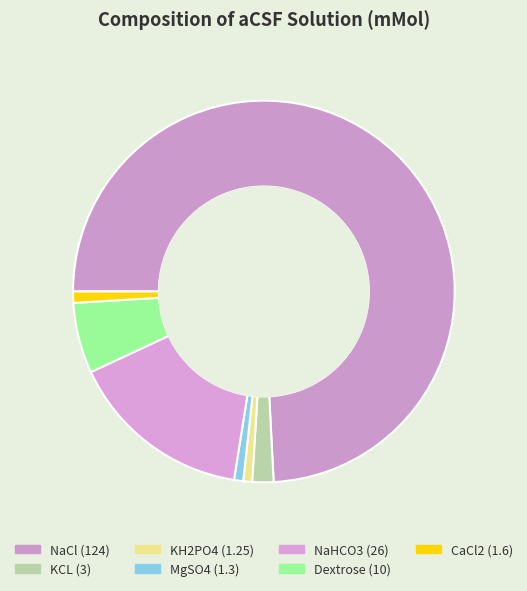

How many segments does this pie chart have?

7